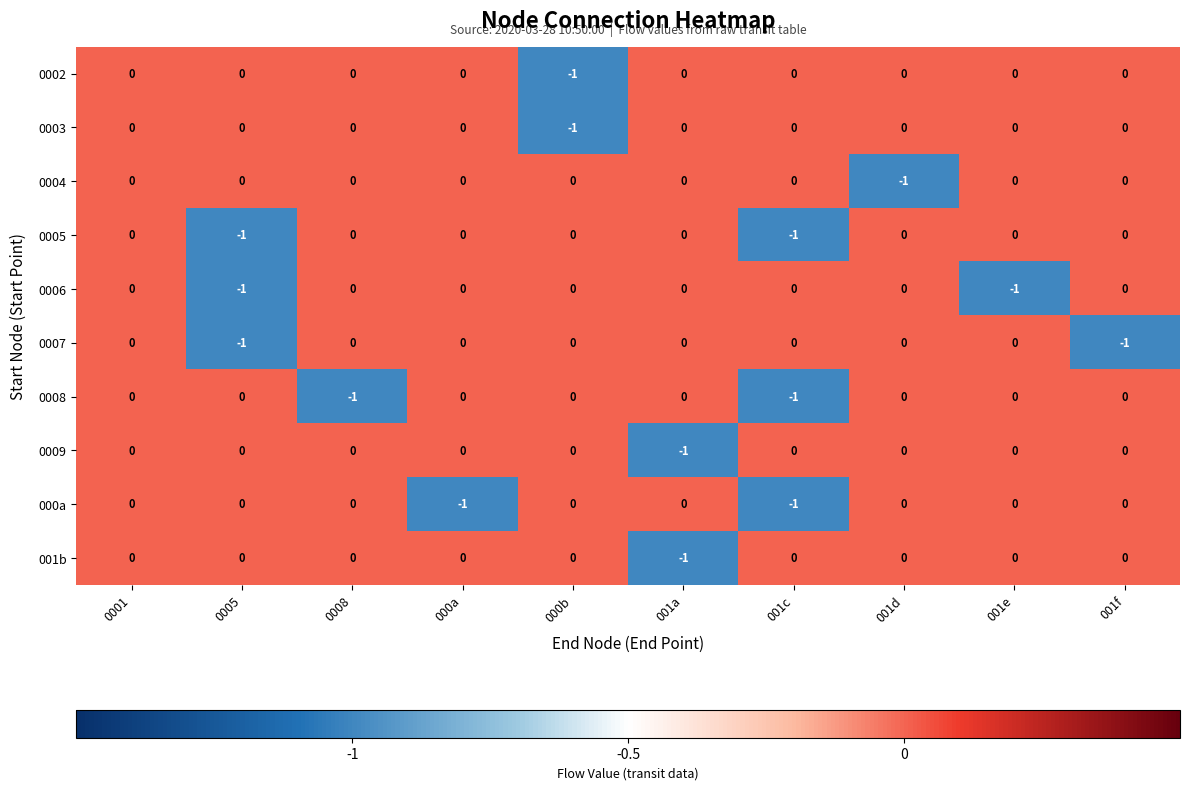

The value of 0009 at 001c is 0. True or false?

True